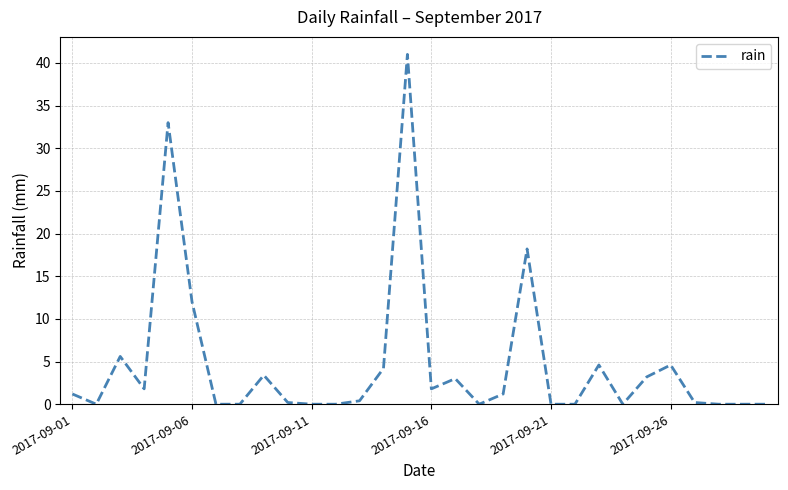

What is the difference between the maximum and minimum values?

41.0